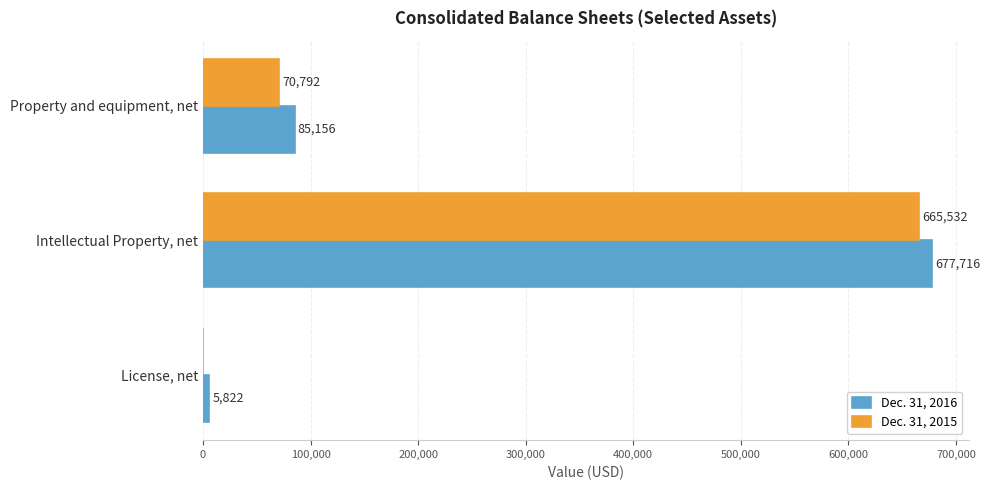

Which category has the highest value in the Dec. 31, 2015 series?

Intellectual Property, net